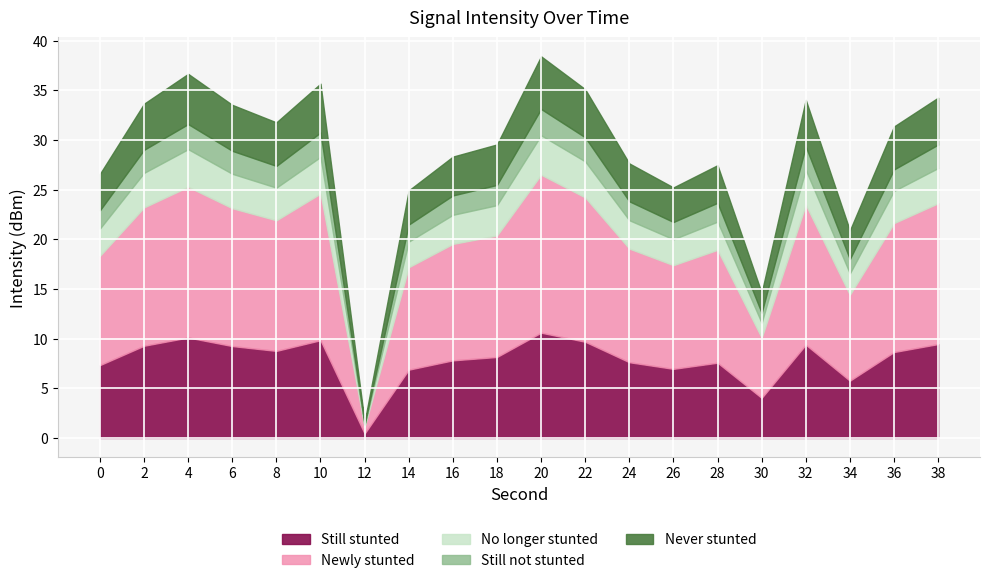

Read the Still stunted value at 32.

9.4